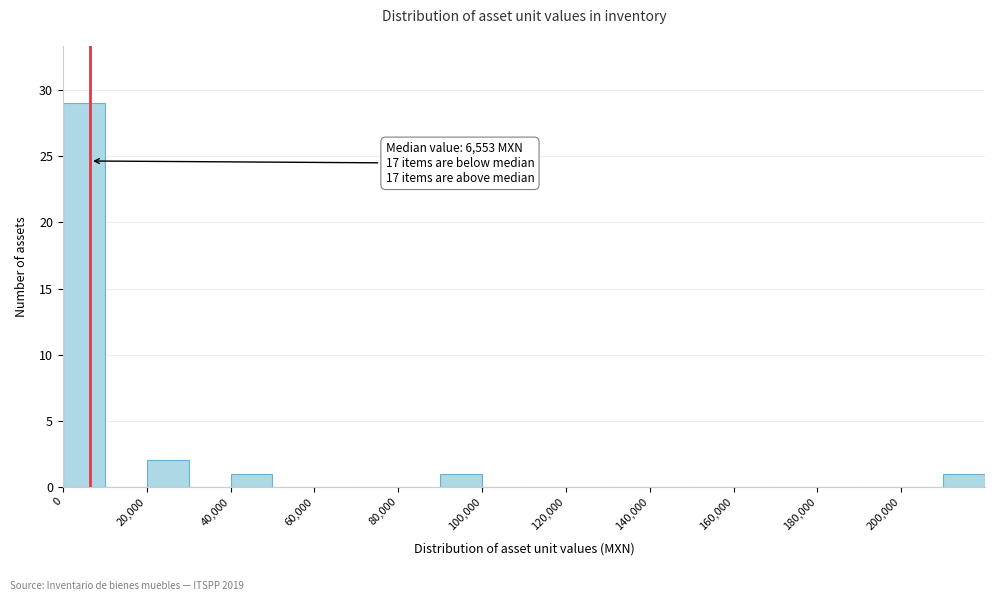

Over which range of the x-axis is the bar tallest?

0 to 10000